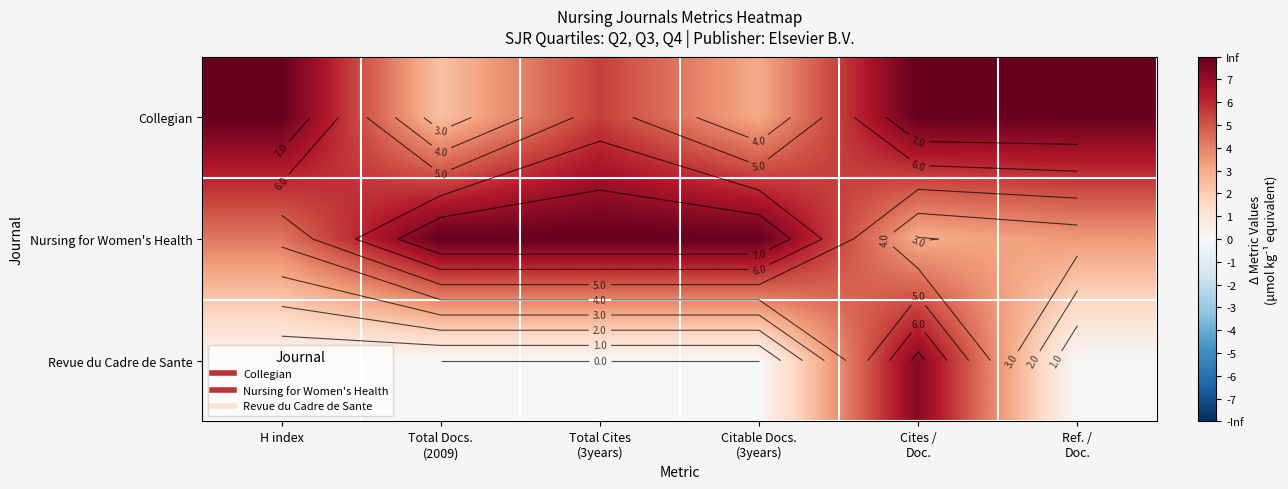

How many series are shown in this chart?

3